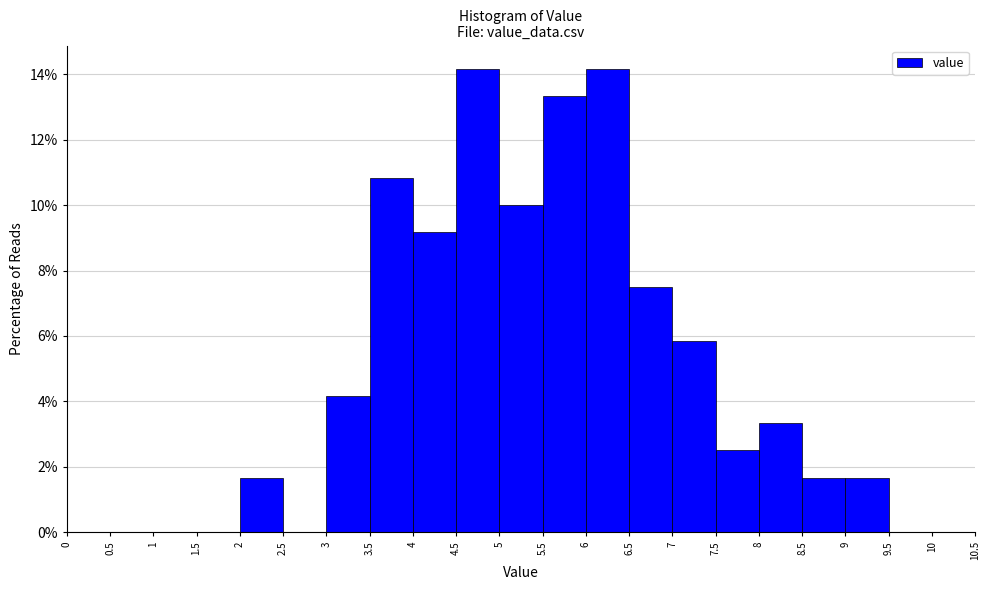

Reading left to right, list every bar in this chart as the range it spans on the x-axis followed by its height. The values are not printed on the chart, so give them approximately, as read against the axis.

0 to 0.5: 0
0.5 to 1: 0
1 to 1.5: 0
1.5 to 2: 0
2 to 2.5: 1.6
2.5 to 3: 0
3 to 3.5: 4.2
3.5 to 4: 10.8
4 to 4.5: 9.2
4.5 to 5: 14.2
5 to 5.5: 10.0
5.5 to 6: 13.4
6 to 6.5: 14.2
6.5 to 7: 7.6
7 to 7.5: 5.8
7.5 to 8: 2.6
8 to 8.5: 3.4
8.5 to 9: 1.6
9 to 9.5: 1.6
9.5 to 10: 0
10 to 10.5: 0